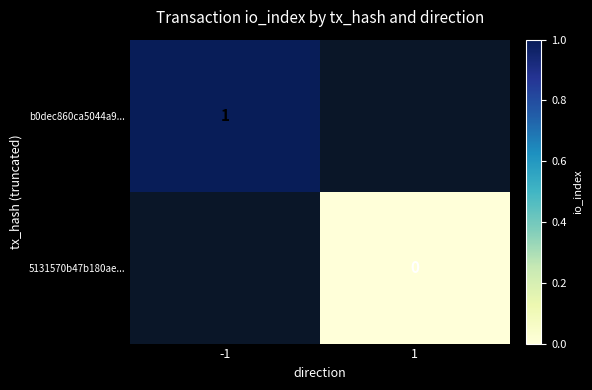

Is the value of b0dec860ca5044a9... at -1 greater than the value of 5131570b47b180ae... at 1?

Yes